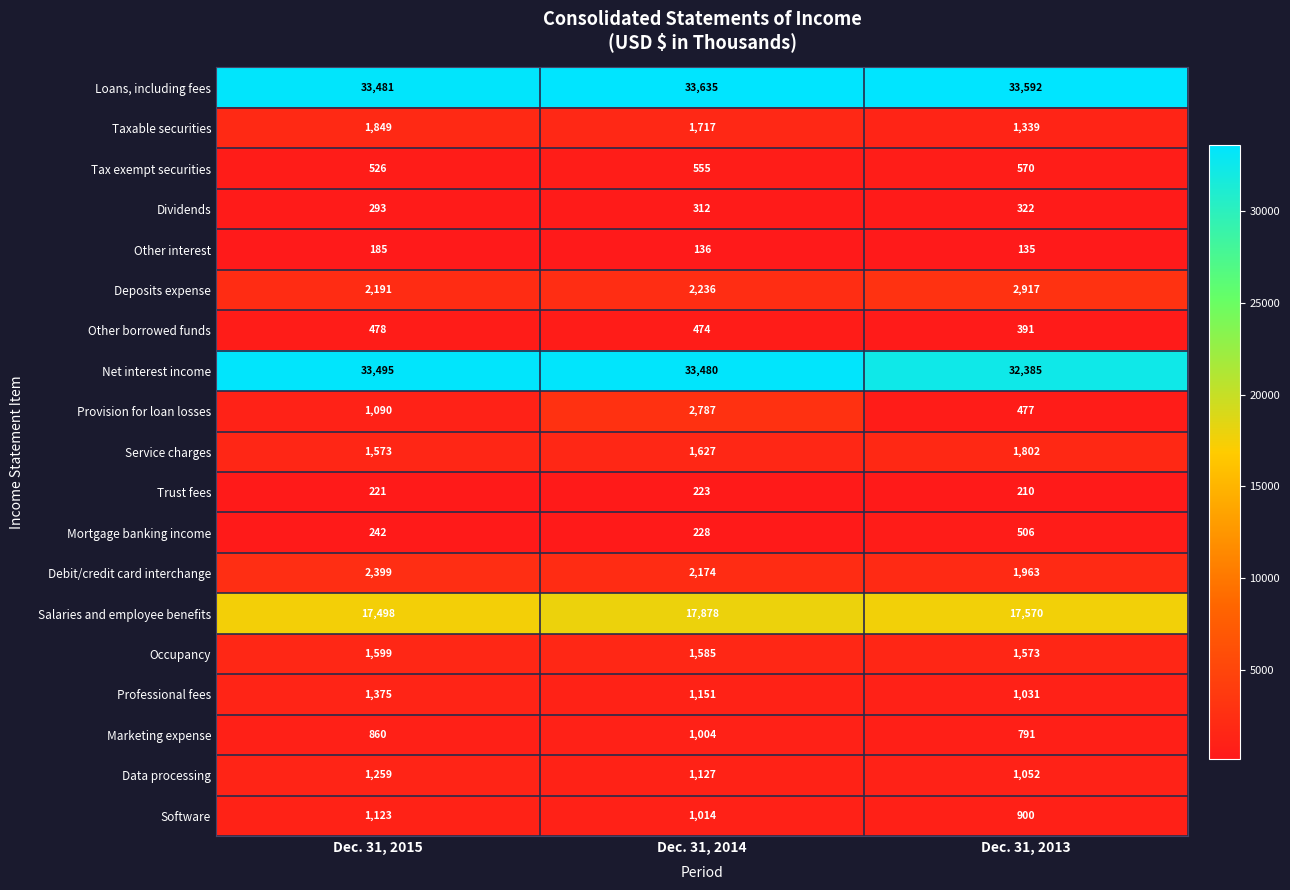

How many series are shown in this chart?

19